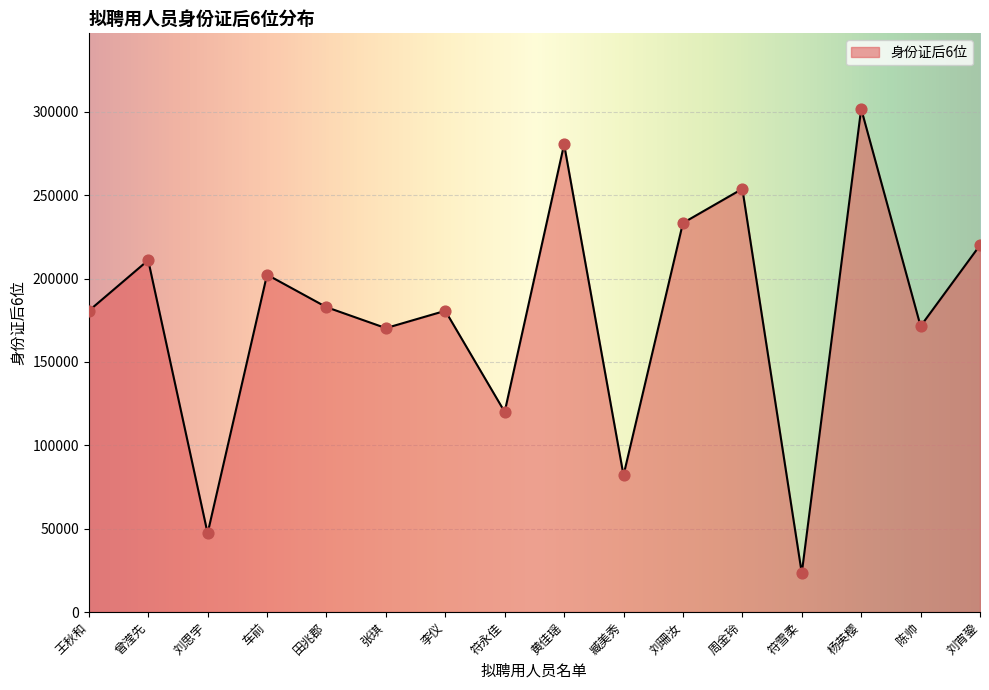

Which has a higher value, 刘珊汝 or 李仪?

刘珊汝